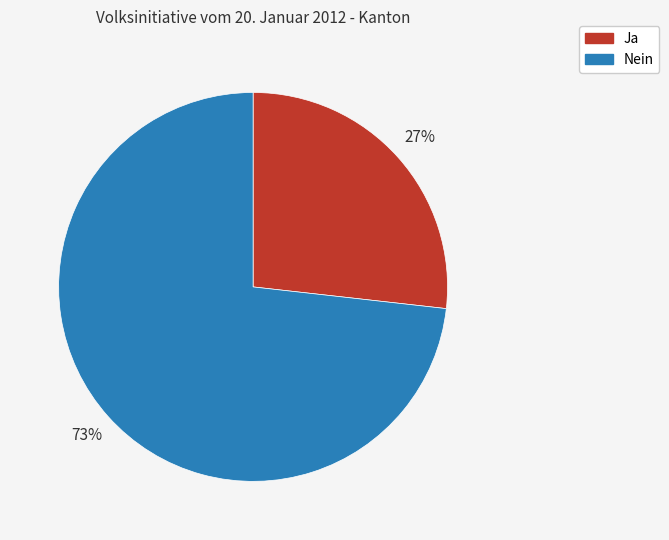

How many segments does this pie chart have?

2